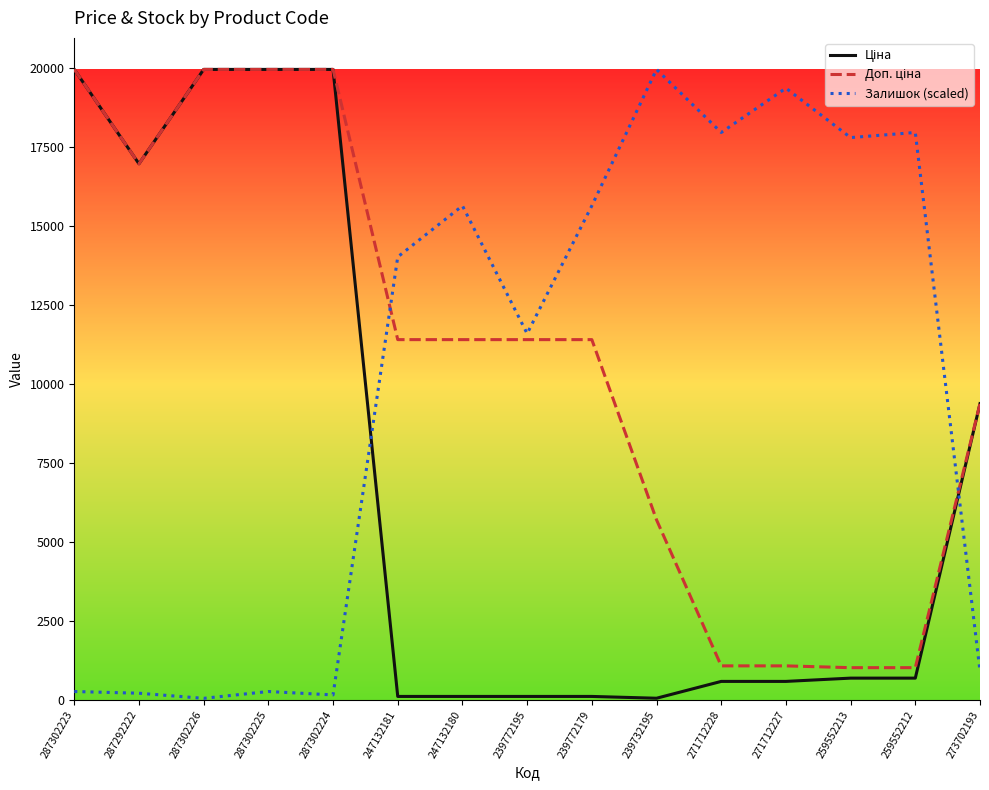

Does the chart have visible grid lines?

No